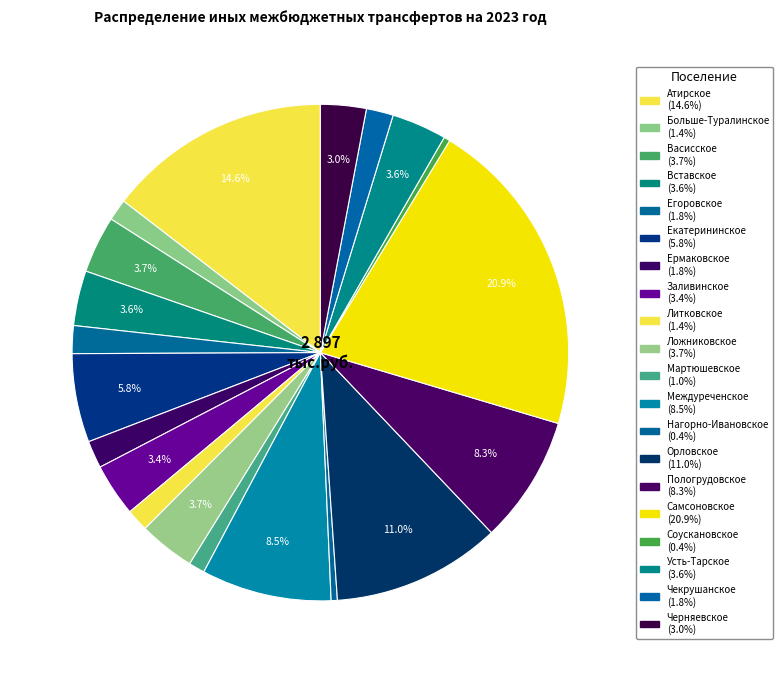

Which slice is the smallest?

Нагорно-Ивановское сельское поселение